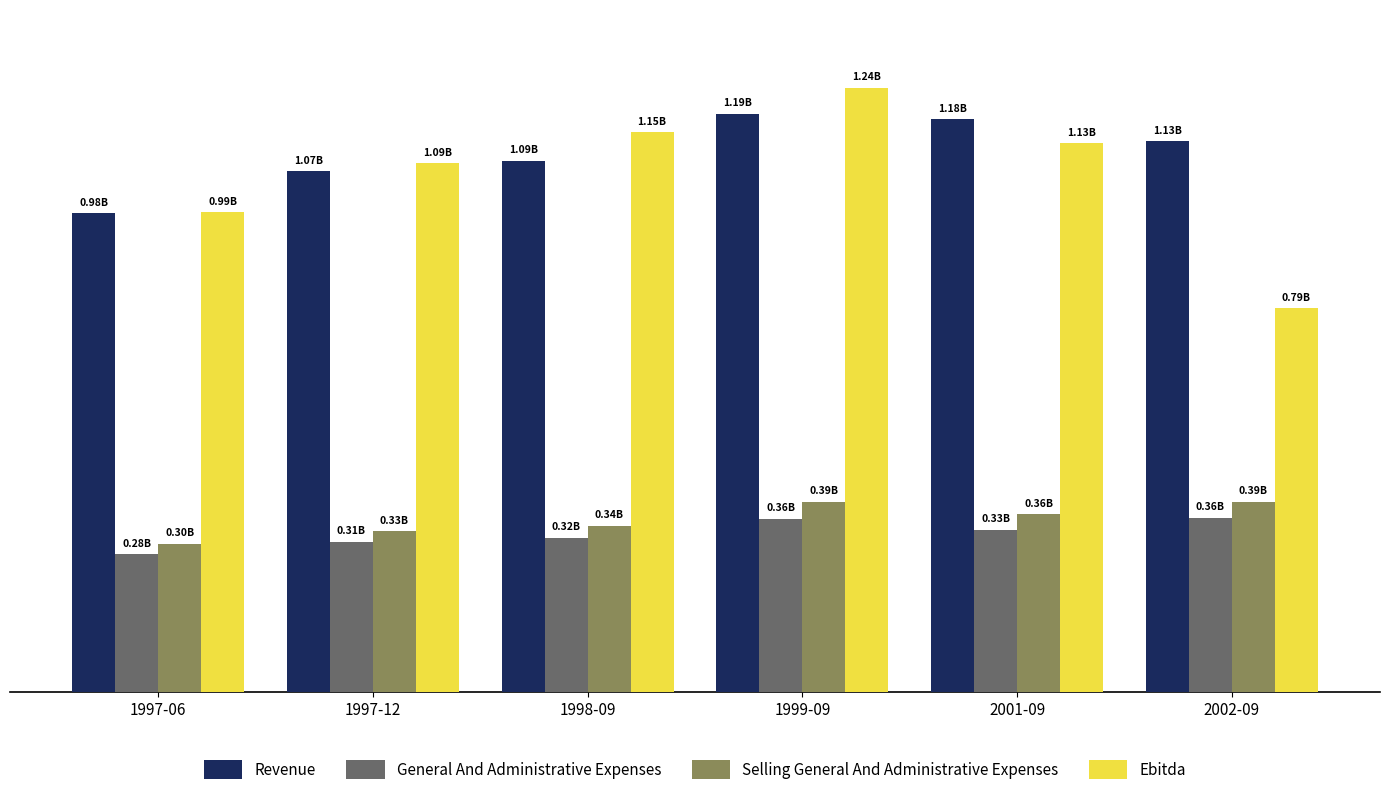

Which series has the largest range (max minus min)?

Ebitda